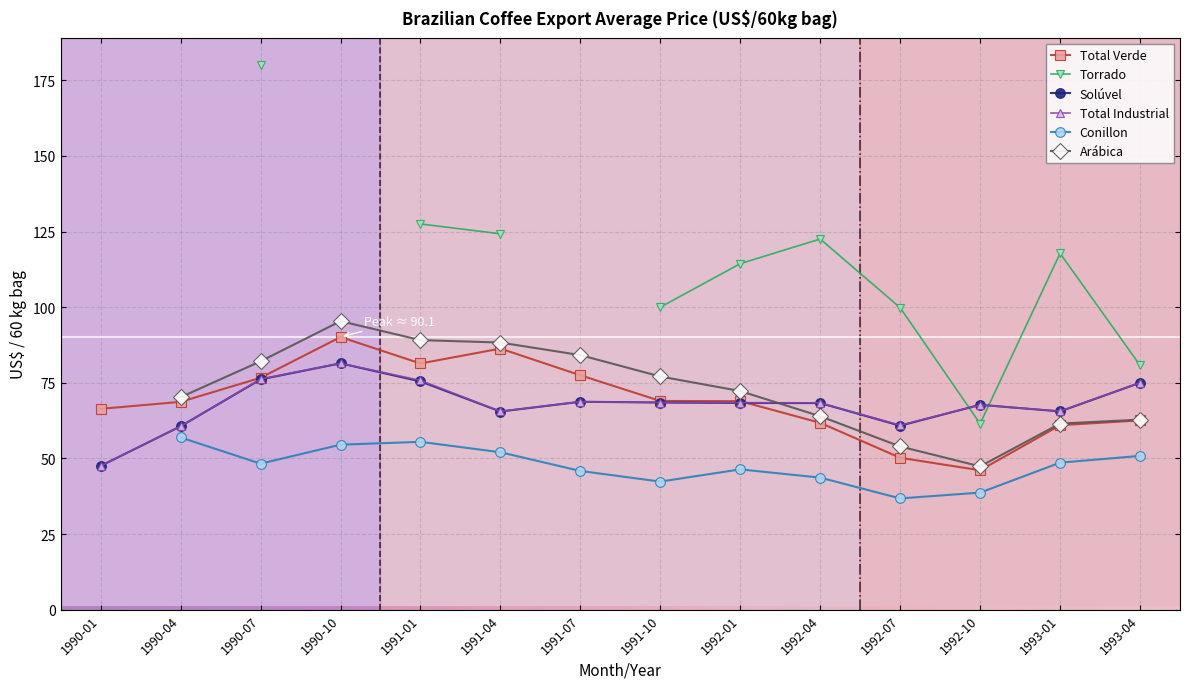

Is the value of Solúvel at 1991-04 greater than the value of Total Industrial at 1990-01?

Yes